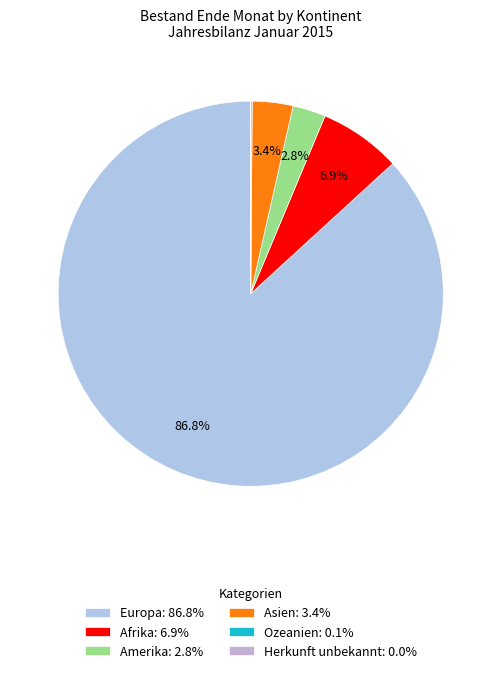

What percentage is the Amerika slice, to the nearest percent?

3%